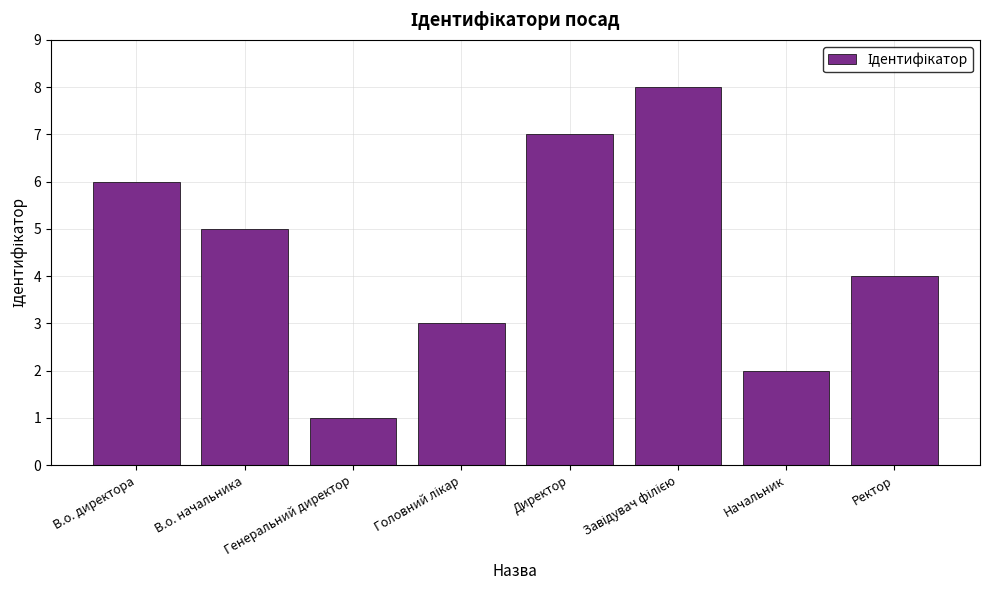

The chart shows a value of 6 at В.о. директора. True or false?

True